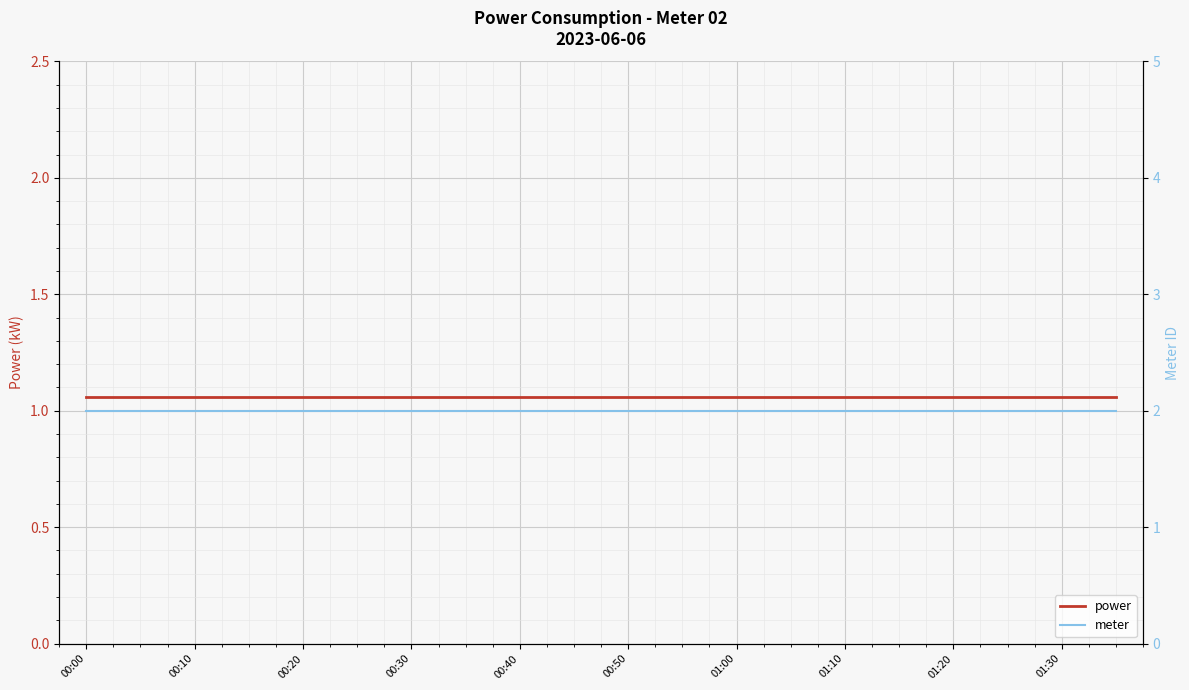

Reading left to right, list all the values displayed in this chart.

power: 1.1	1.1	1.1	1.1	1.1	1.1	1.1	1.1	1.1	1.1	1.1	1.1	1.1	1.1	1.1	1.1	1.1	1.1	1.1	1.1
meter: 2.0	2.0	2.0	2.0	2.0	2.0	2.0	2.0	2.0	2.0	2.0	2.0	2.0	2.0	2.0	2.0	2.0	2.0	2.0	2.0